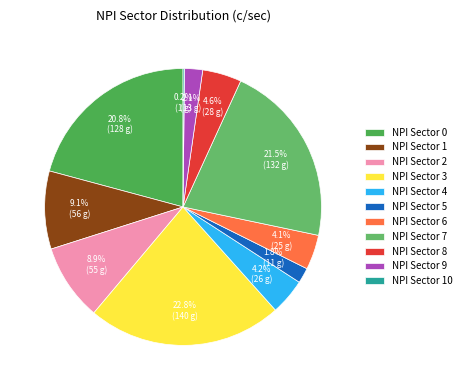

To the nearest percent, what portion does NPI Sector 5 represent?

2%